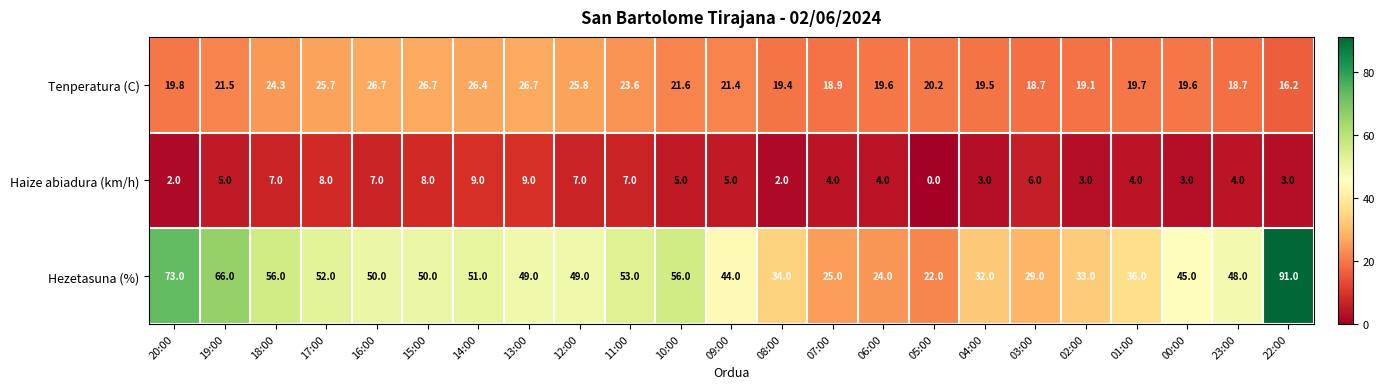

What is the difference between the Tenperatura (C) values at 16:00 and 00:00?

7.1